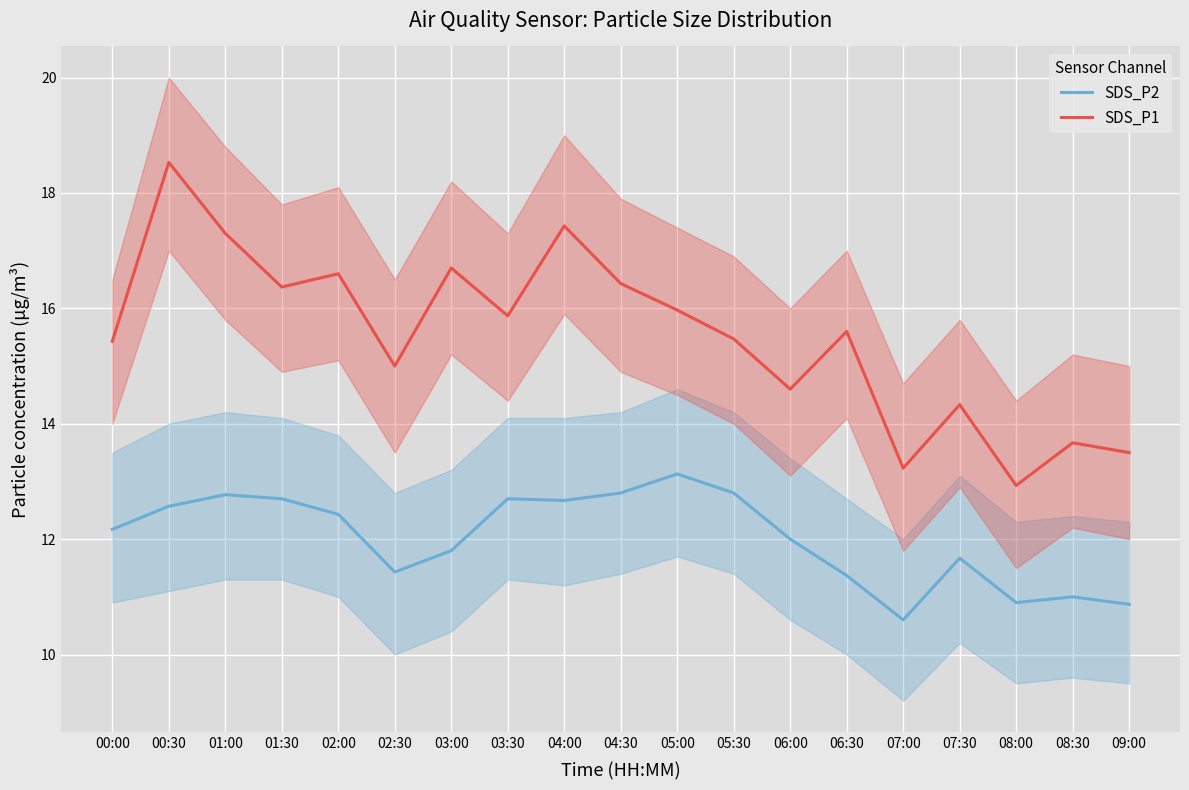

What is the difference between the second highest and minimum values in the SDS_P2 series?

2.2